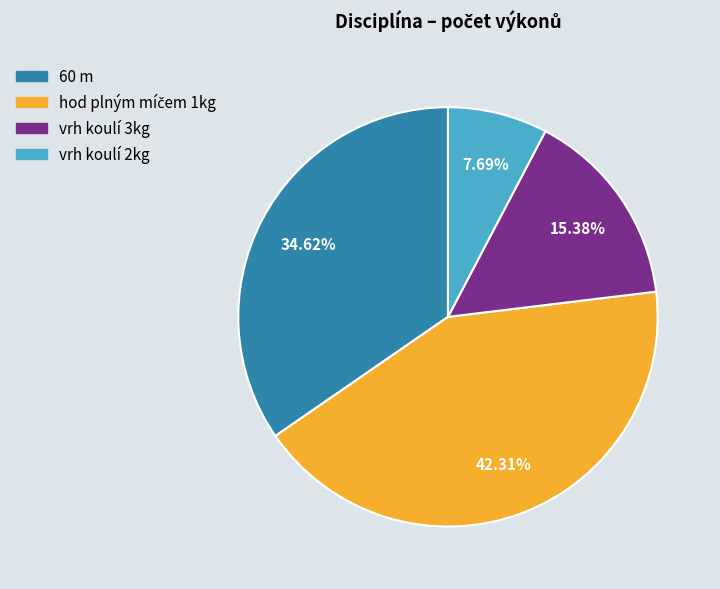

To the nearest percent, what is the average slice percentage?

25%